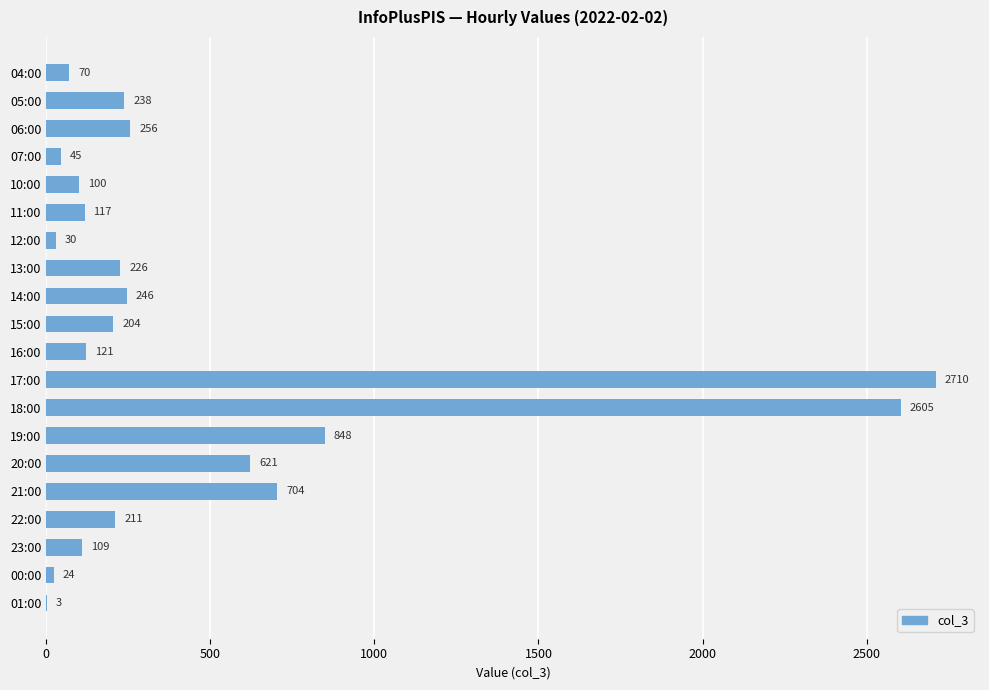

At which category does the chart reach its peak across all series?

17:00